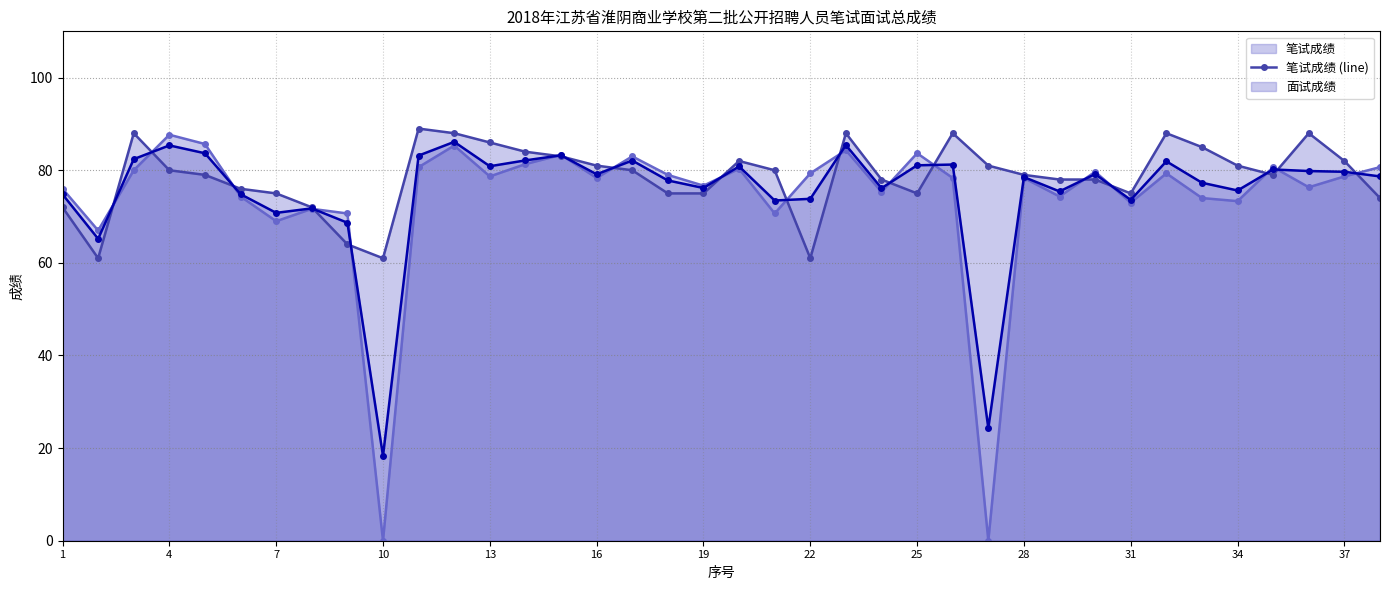

What is the average value of the 总成绩 (line) series?

75.3